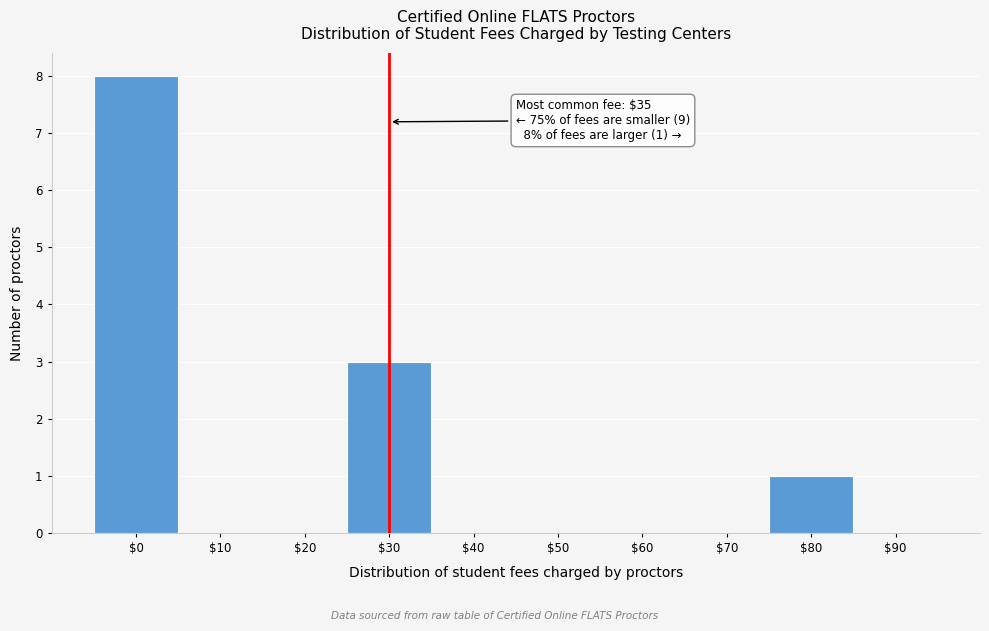

The chart shows a value of 2 at $30. True or false?

False